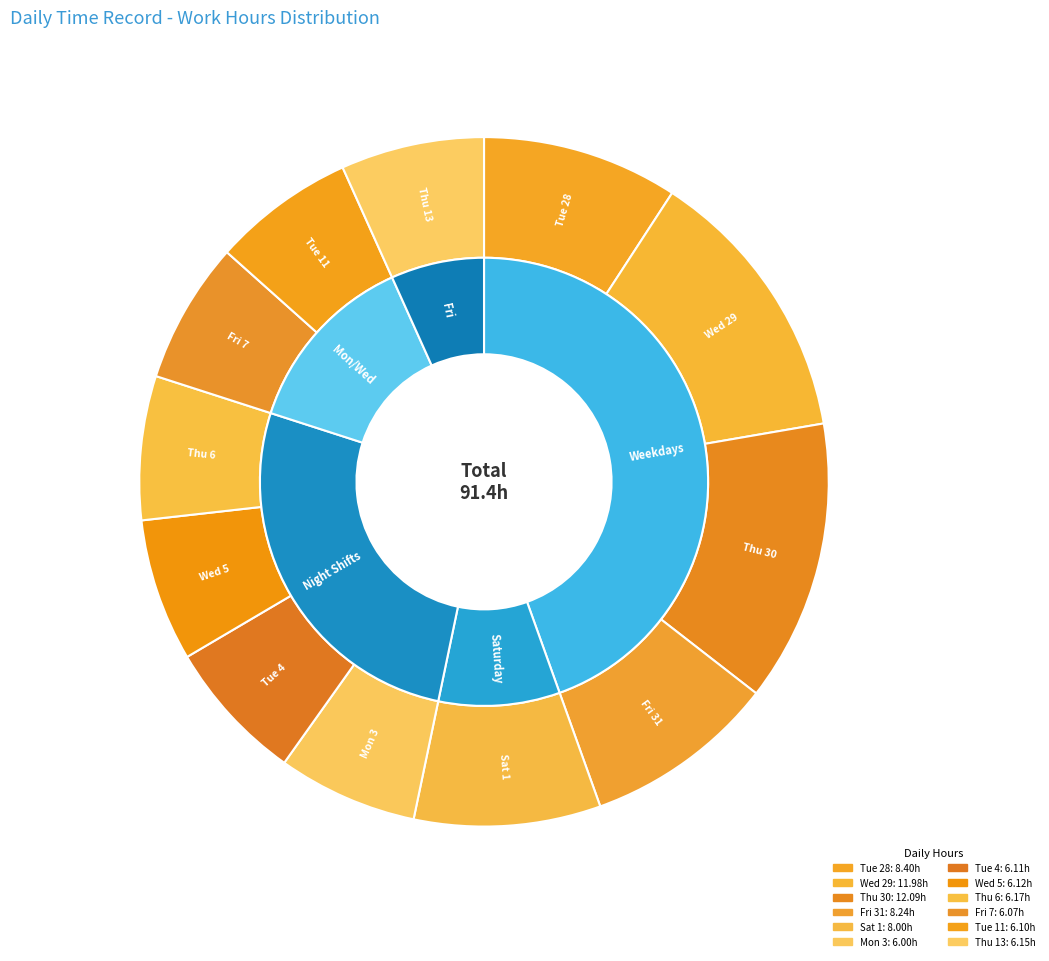

What percentage do Fri 7 and Wed 5 together represent?

13.3%